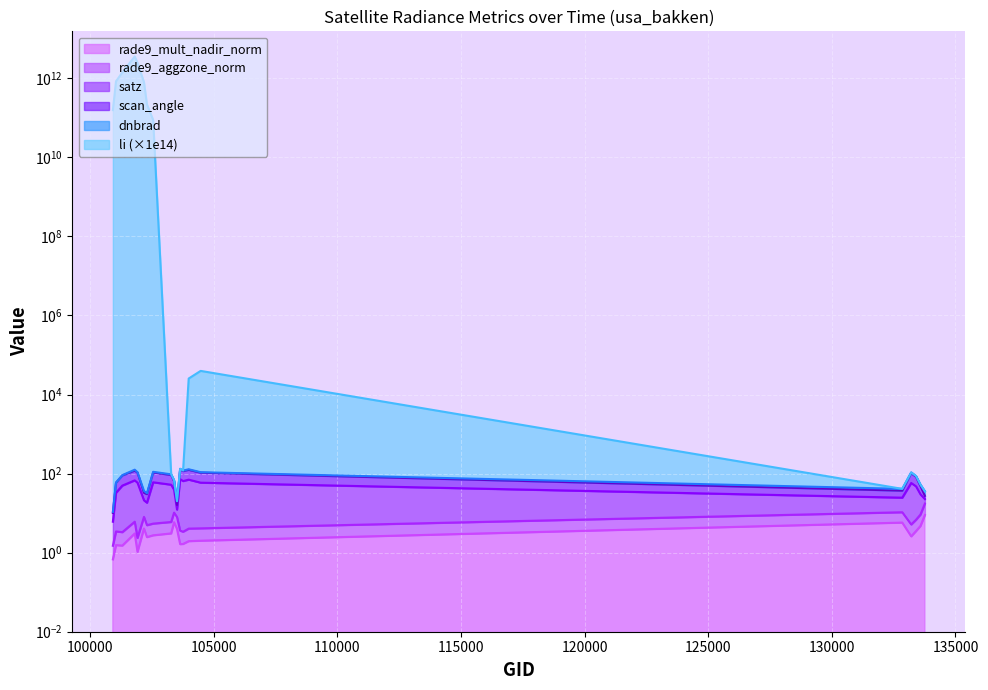

At which label is rade9_aggzone_norm closest to 9?

133584